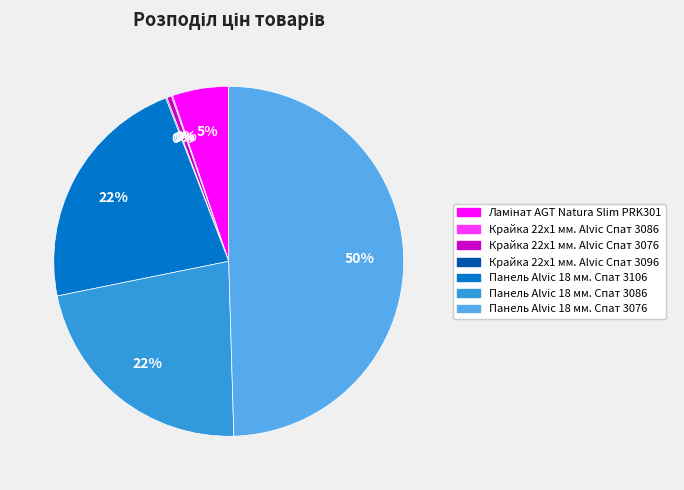

Is it true that Панель Alvic 18 мм. Спат 3086 is 22% of the pie?

True